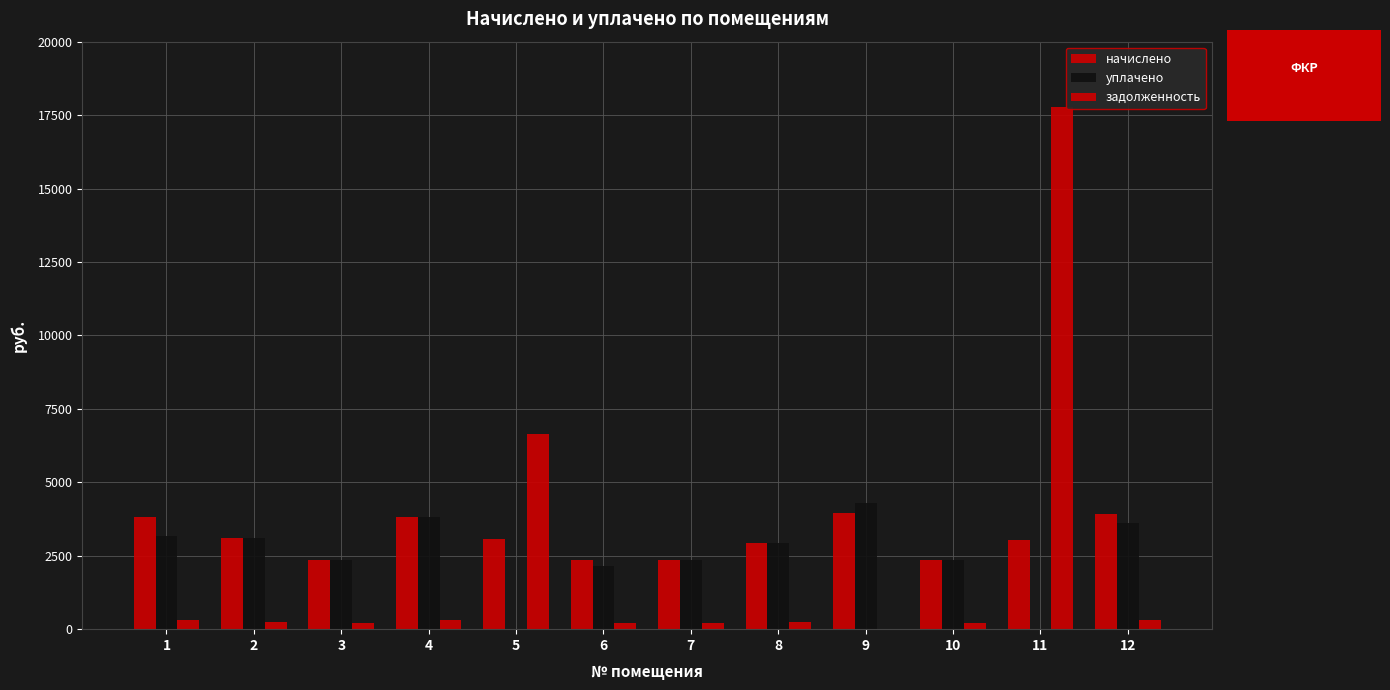

Between 5 and 1, which is larger?

1